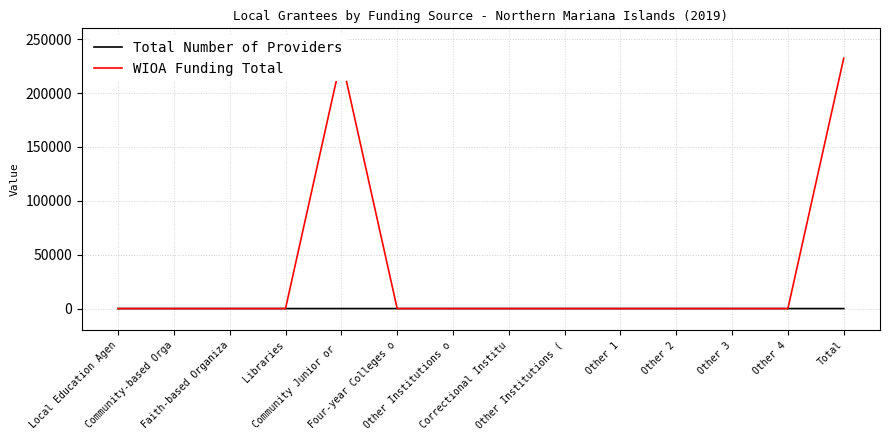

True or false: Total Number of Providers has more than 0 points higher than both neighbors.

True